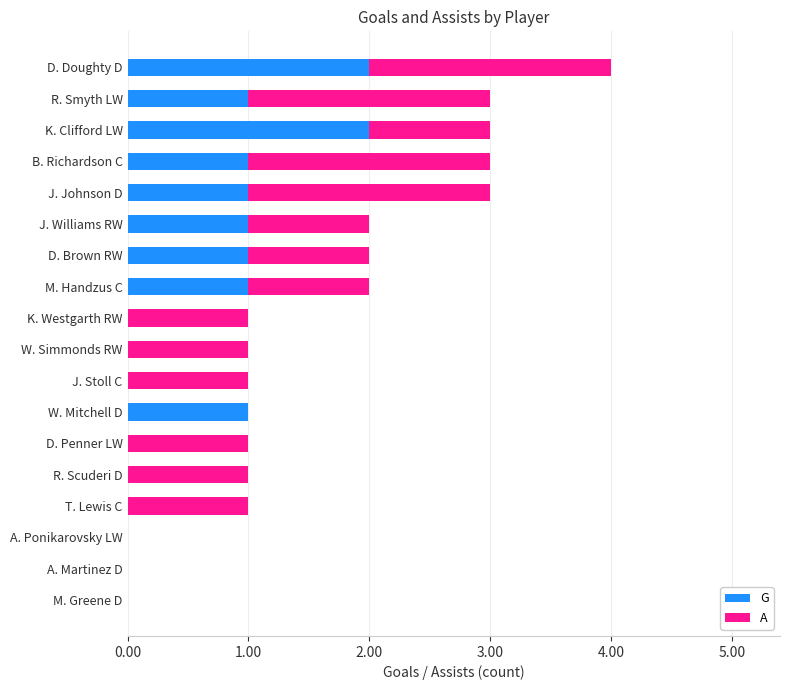

What is the total value across all series at D. Doughty D?

4